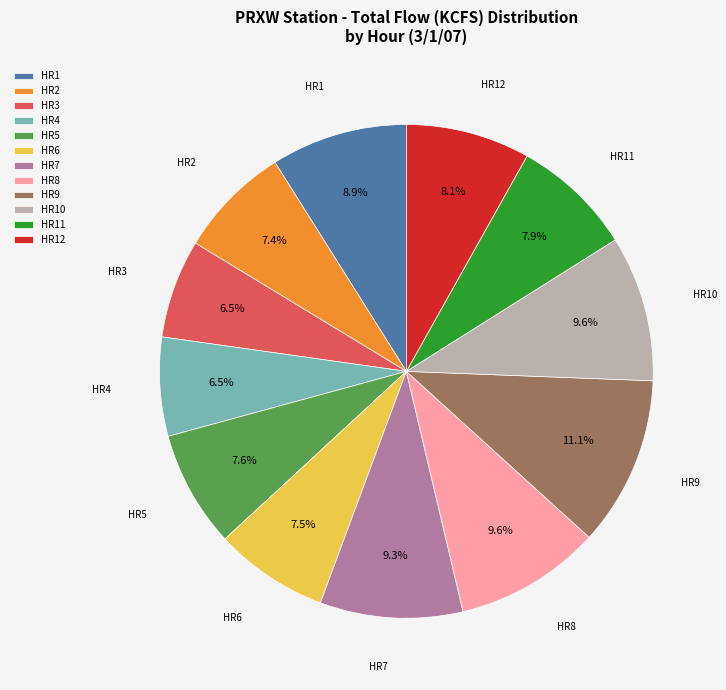

Does any single category account for the majority?

No